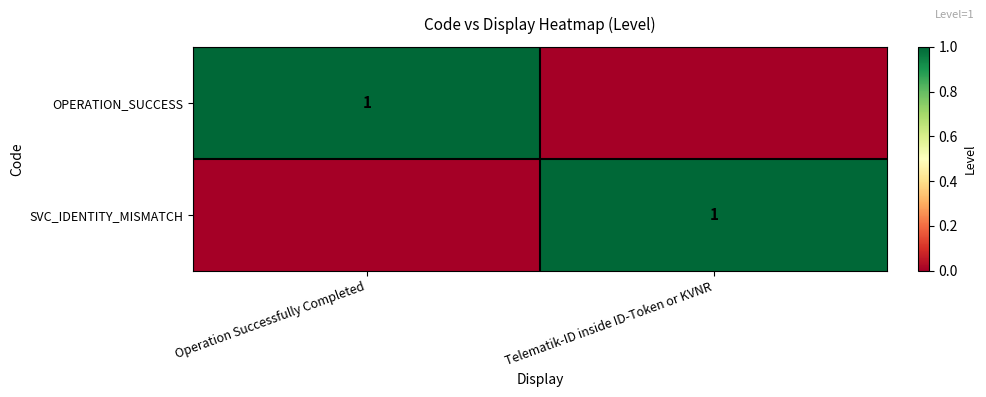

At how many categories does at least one series exceed 0?

2